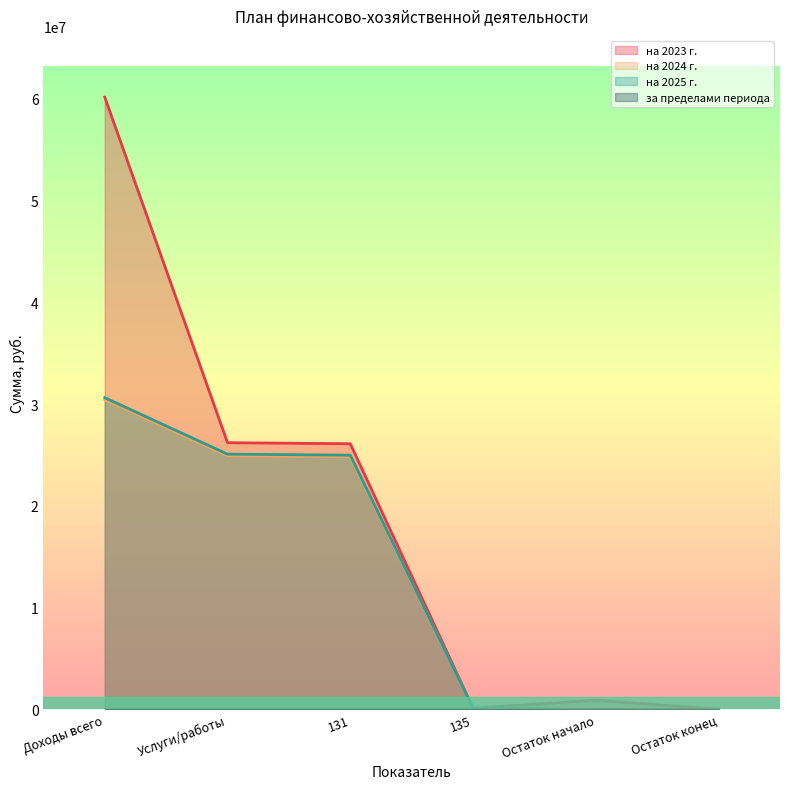

The value of на 2025 г. at Доходы всего is 30624100.0. True or false?

True